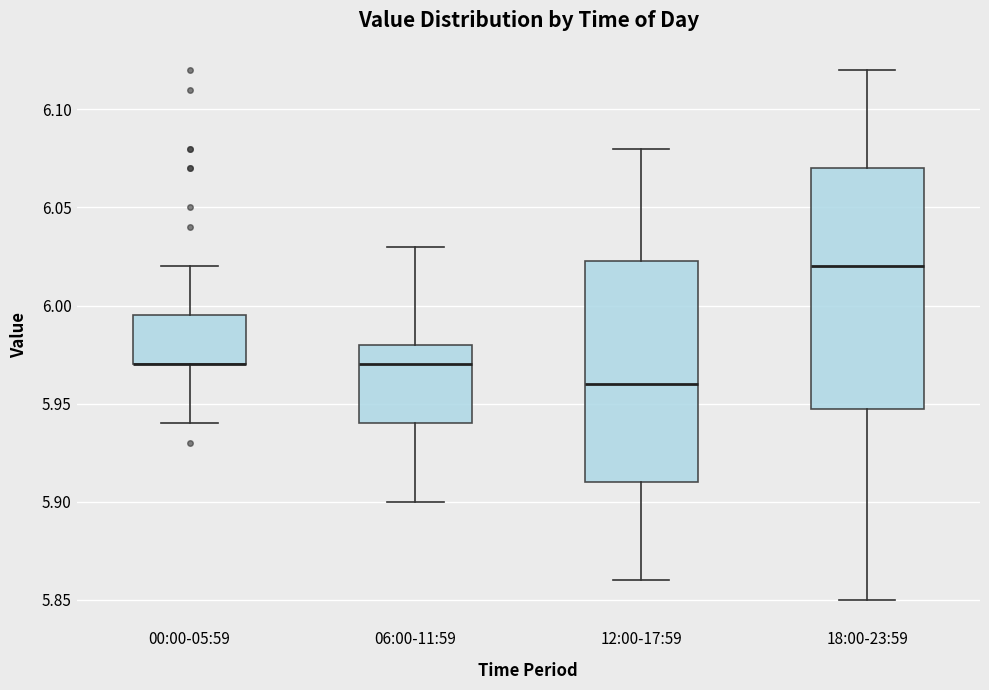

Reading left to right, read every box against the y-axis: the position of its median line, the range the box covers, and the ends of its whiskers. The values are not printed on the chart, so give them approximately, as read against the axis.

00:00-05:59: median 5.970 (drawn on the box's lower edge), box 5.970 to 5.995, whiskers 5.940 to 6.020
06:00-11:59: median 5.970, box 5.940 to 5.980, whiskers 5.900 to 6.030
12:00-17:59: median 5.960, box 5.910 to 6.025, whiskers 5.860 to 6.080
18:00-23:59: median 6.020, box 5.950 to 6.070, whiskers 5.850 to 6.120